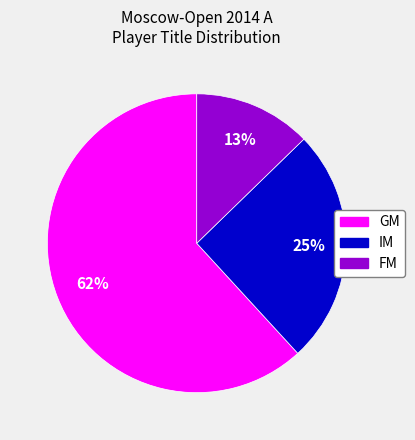

The FM slice represents 21% of the pie. True or false?

False